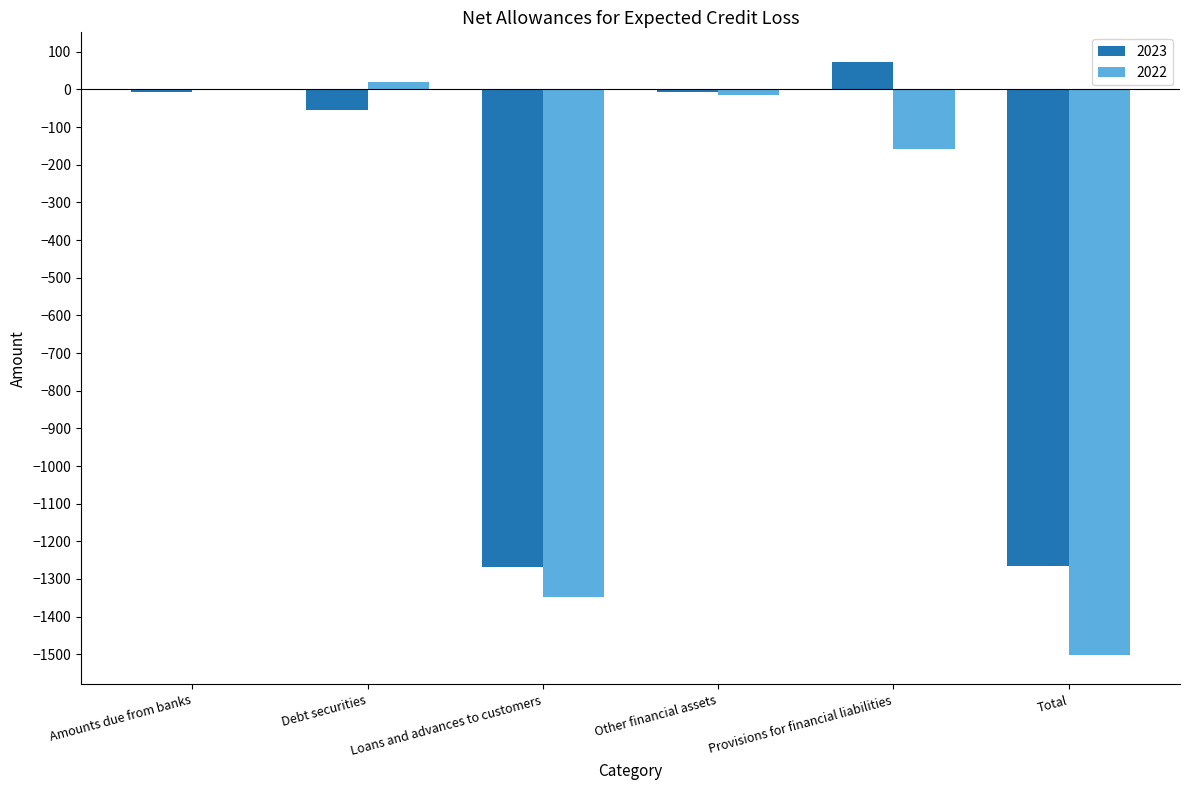

Is the value of 2022 at Loans and advances to customers greater than the value of 2023 at Debt securities?

No